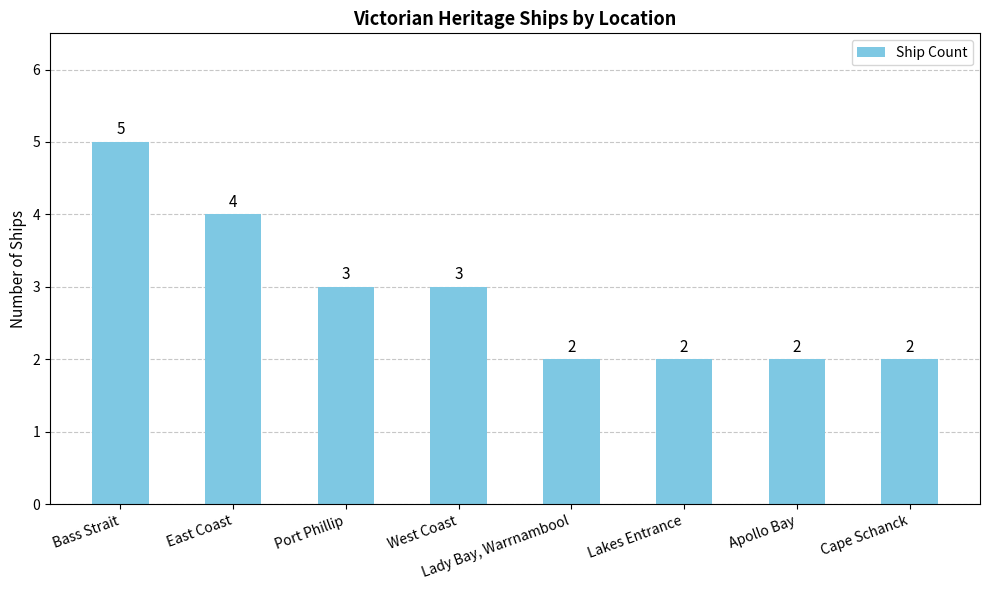

What is the difference between the maximum and second lowest values?

3